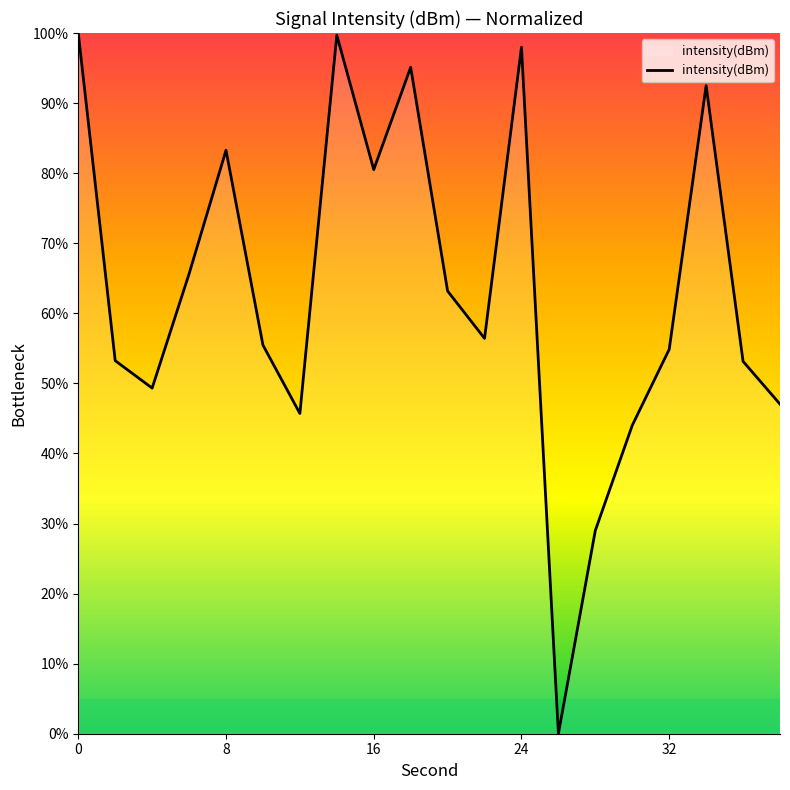

Does the chart display data point markers on the line(s)?

No